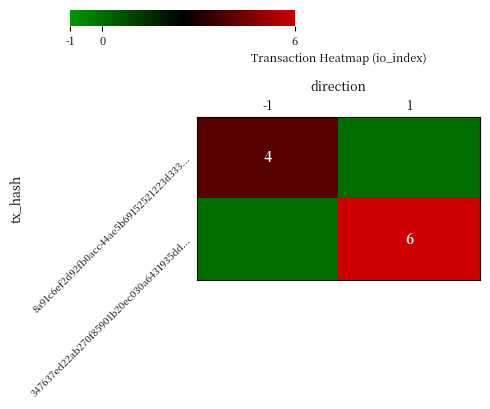

Is the value of 347637ed22ab270f85901b20ec030a6431935dd... at 1 greater than the value of 8a91c6ef2d92fb0acc44ae5b69152521223d333... at -1?

Yes